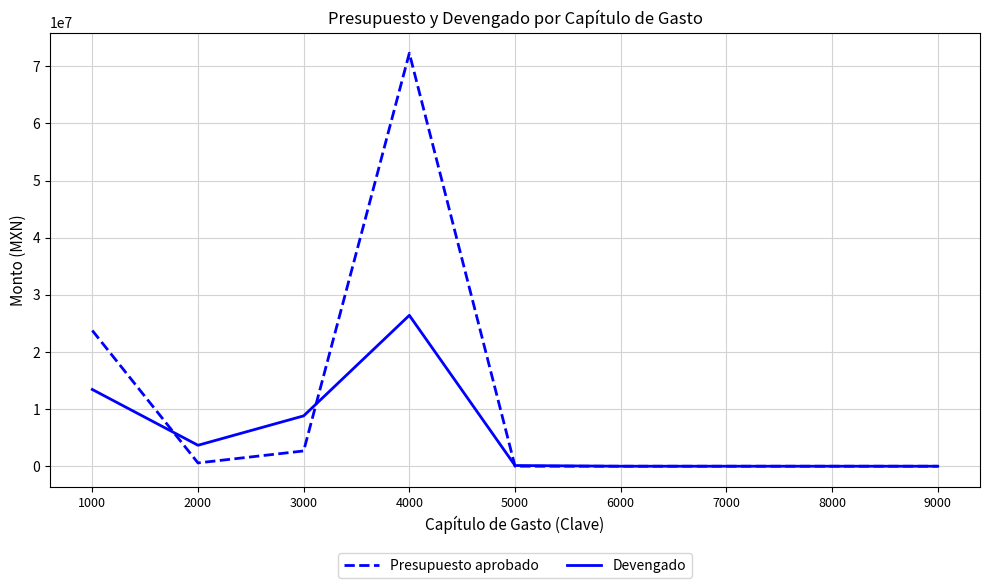

What is the greatest value displayed?

72303738.0